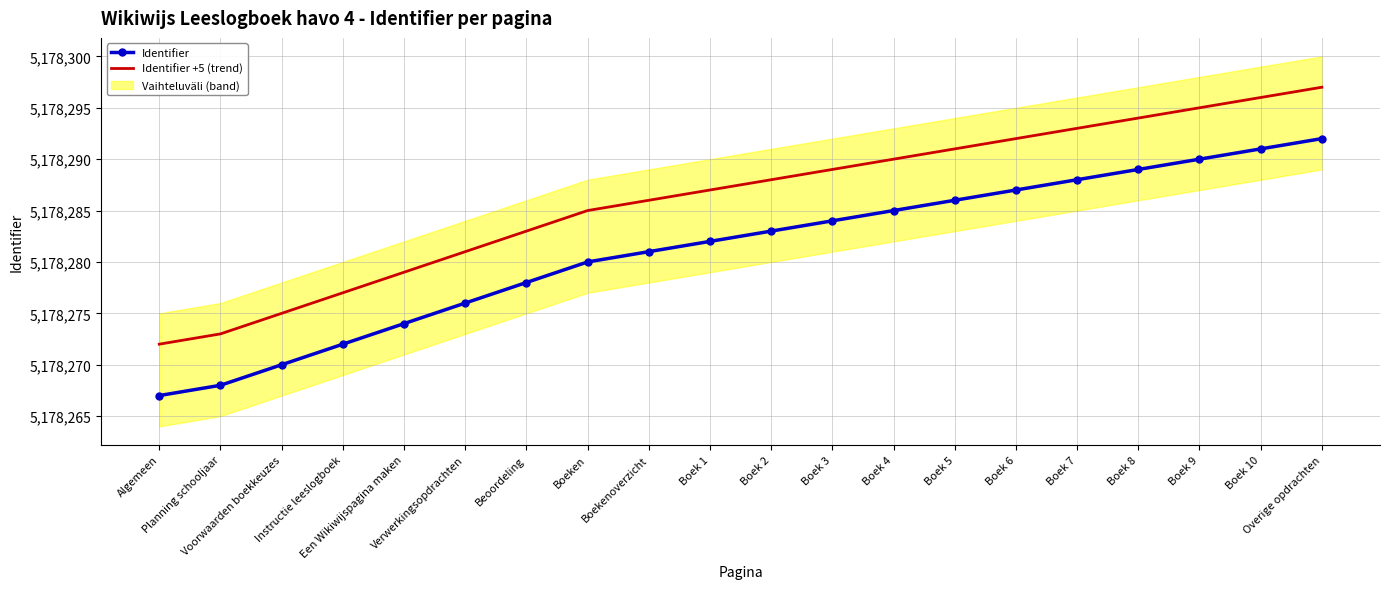

What is the difference between the maximum and second lowest values in the Identifier +5 (trend) series?

24